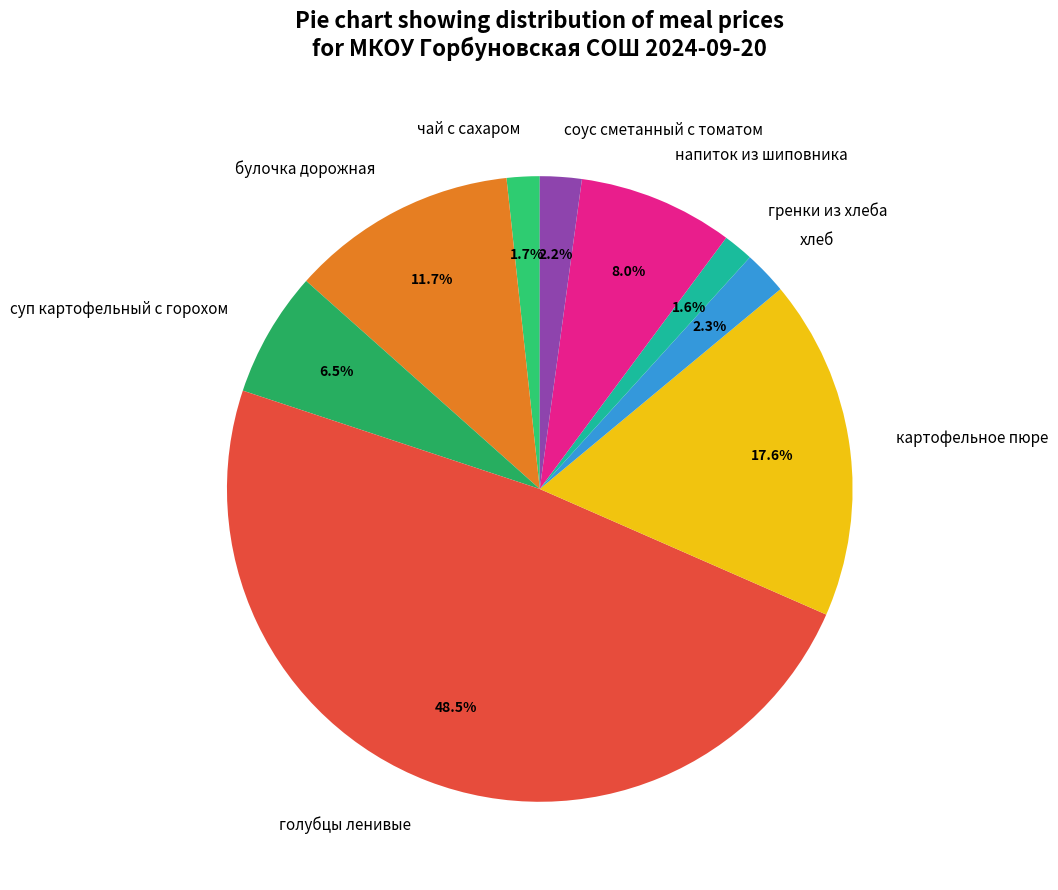

Does any single category account for the majority?

No